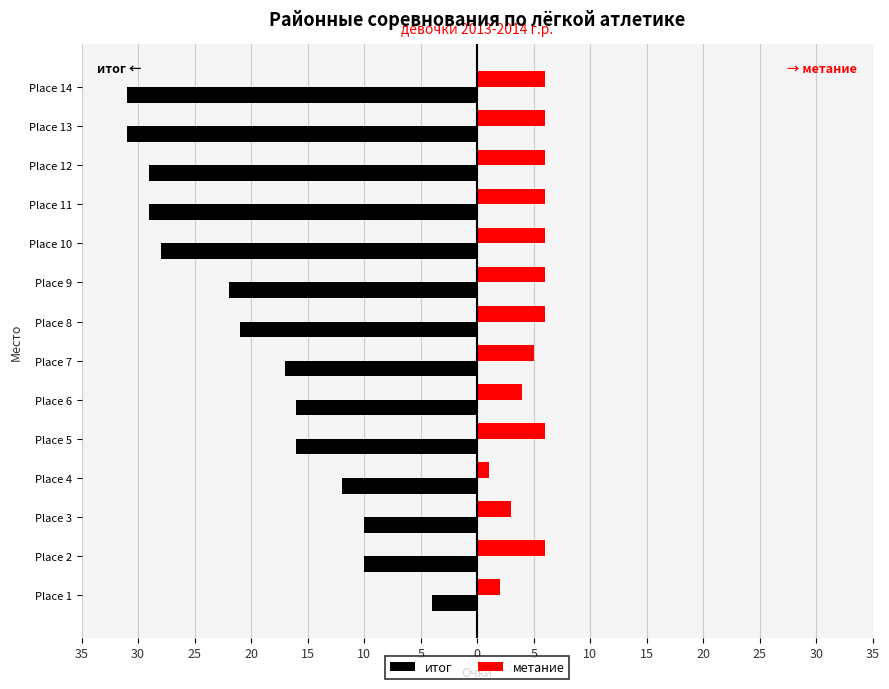

What is the lowest value of the метание series?

1